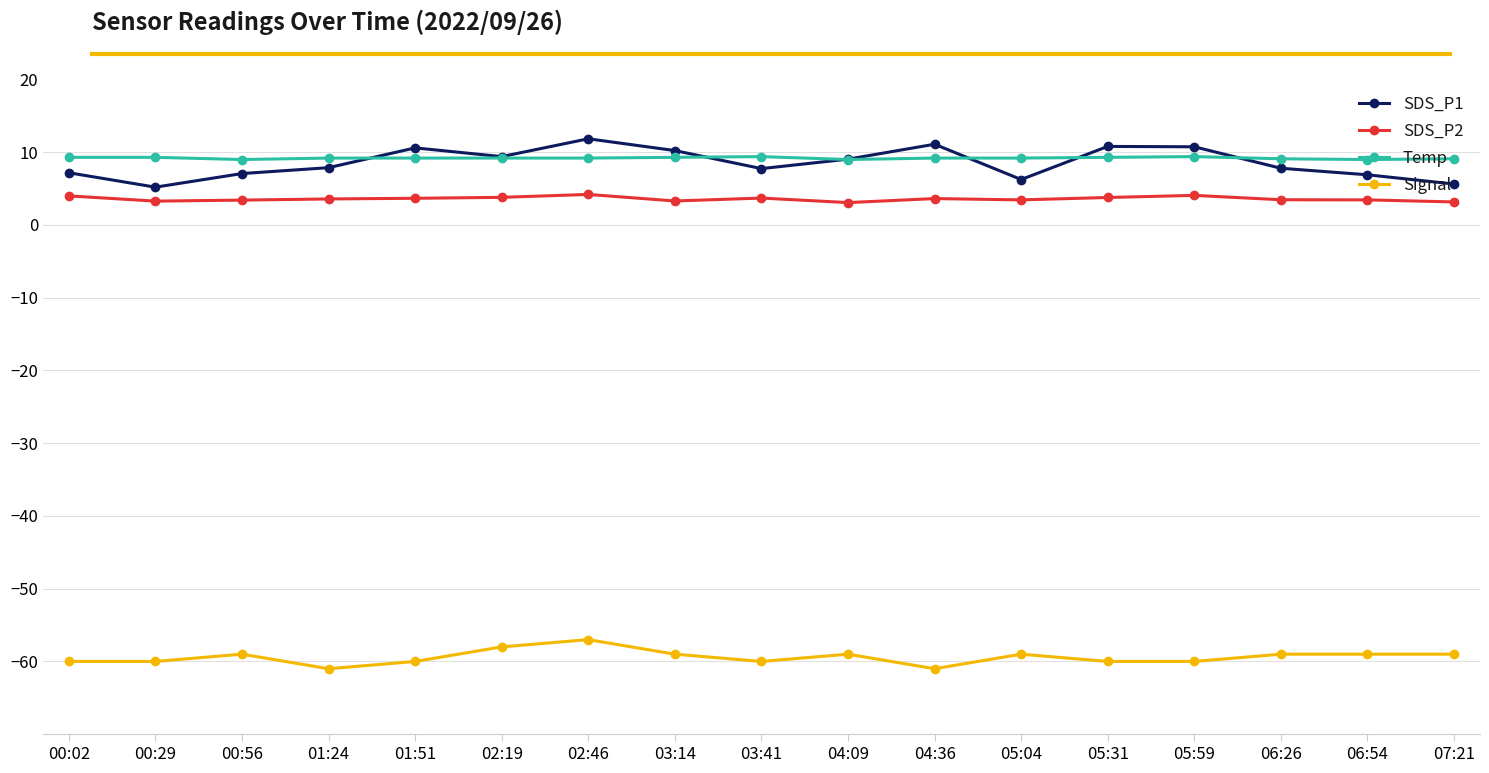

Is the value of Temp at 04:36 greater than the value of Signal at 02:46?

Yes